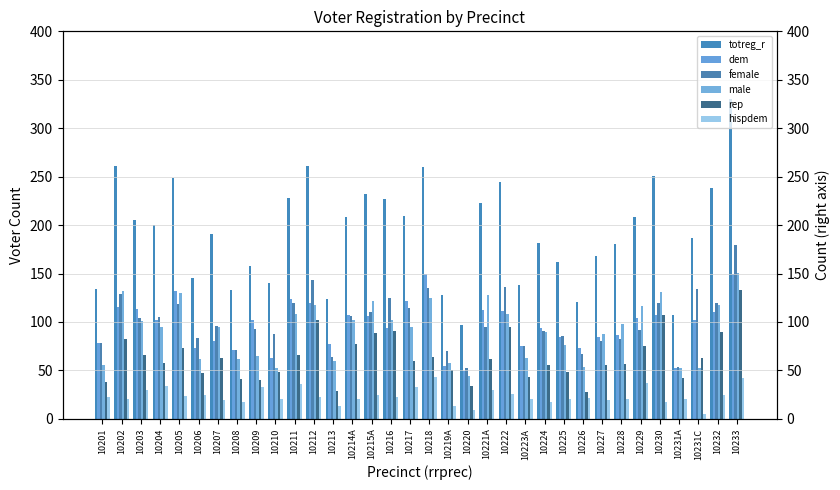

What position from the right is 10211?

24